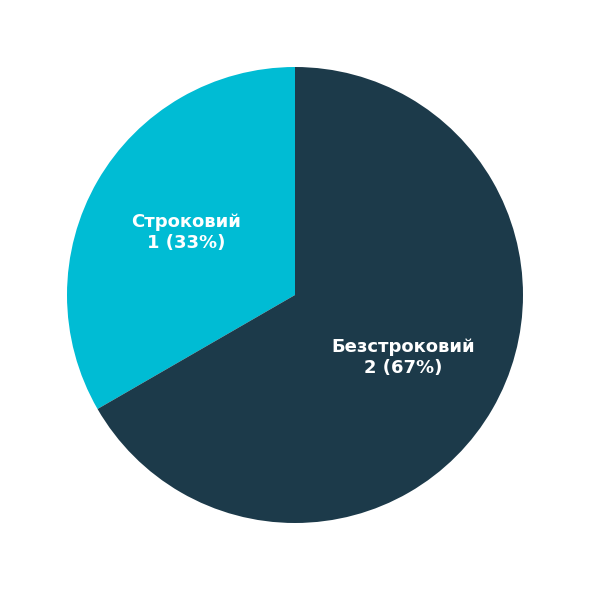

Is Строковий the majority of the pie?

No